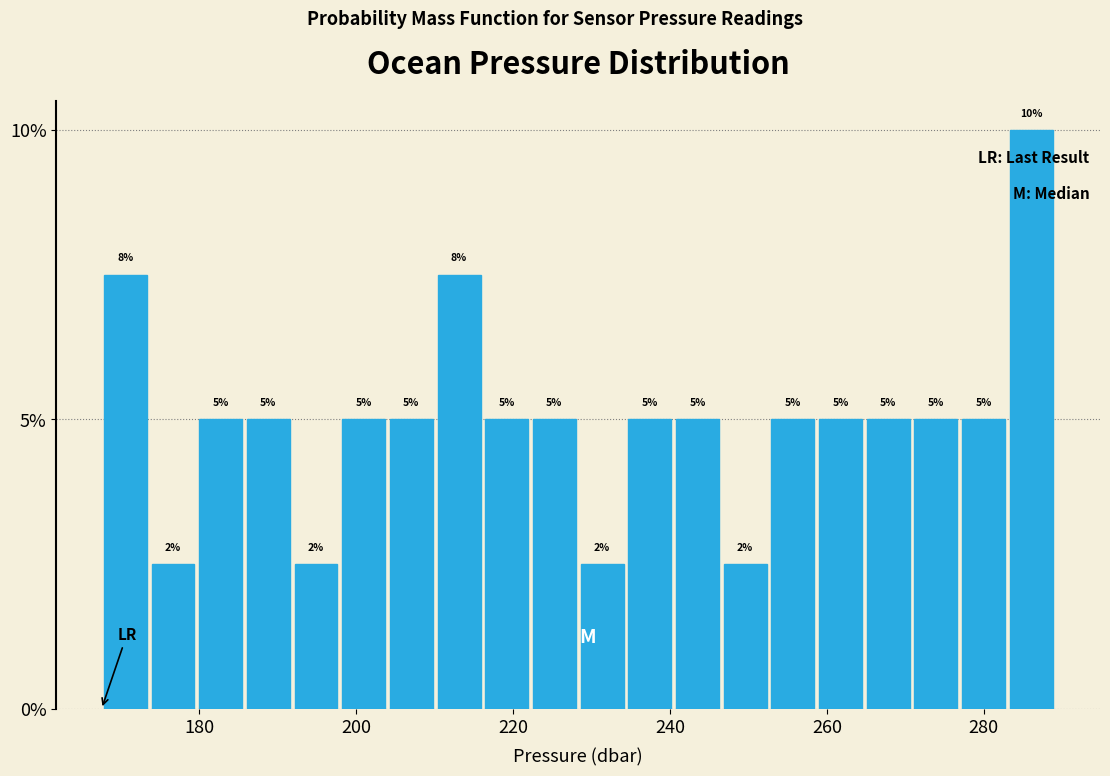

Read against the x-axis, roughly where is the centre of the tallest bar?

286